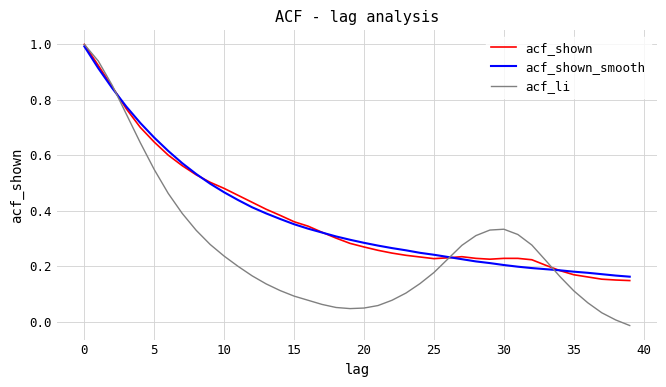

What is the maximum value shown in the chart?

1.0